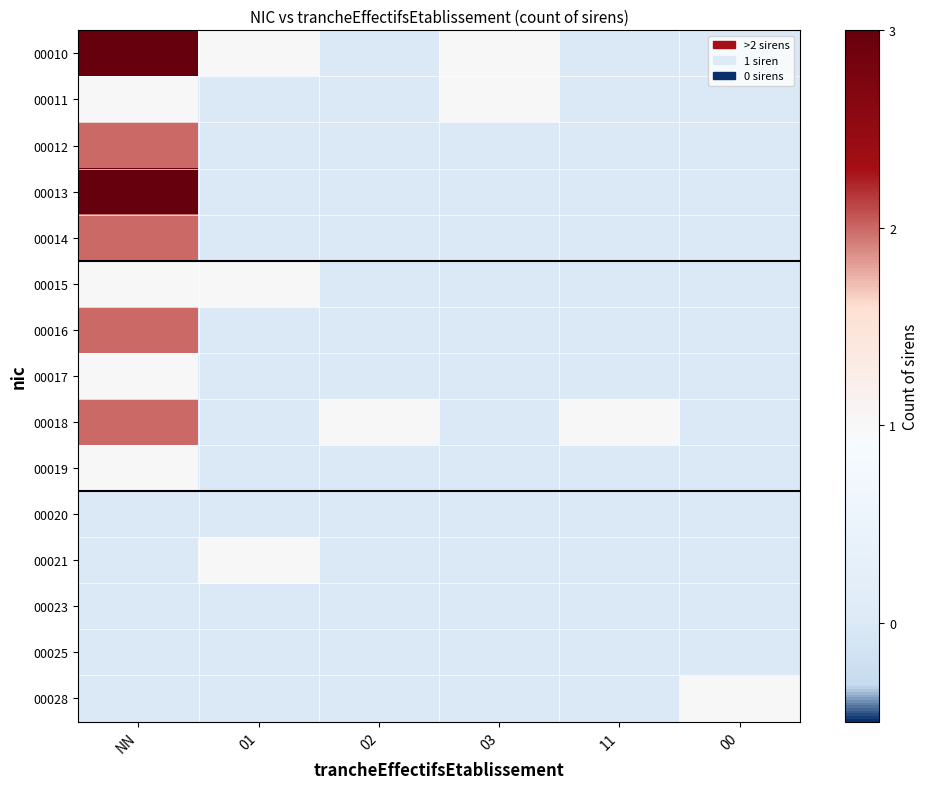

Which category has the lowest value across all series?

02